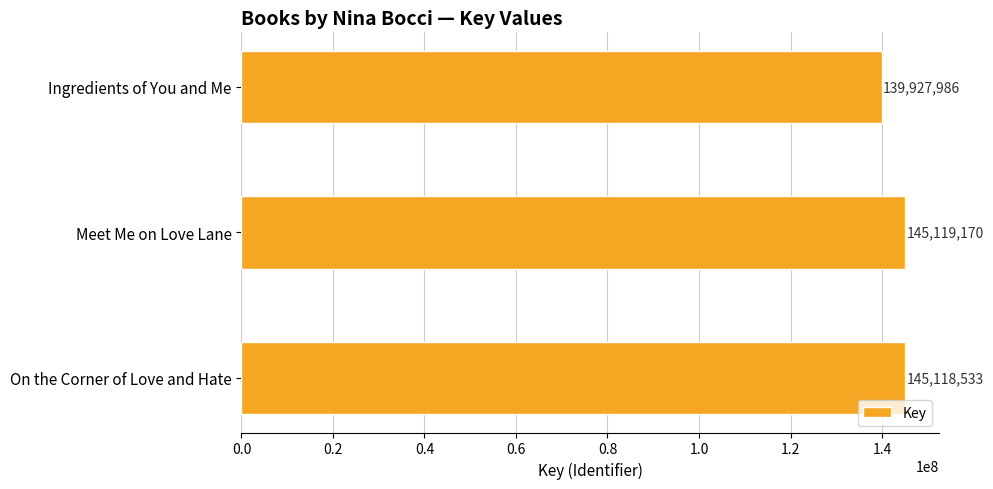

What is the difference between the maximum and minimum values?

5191184